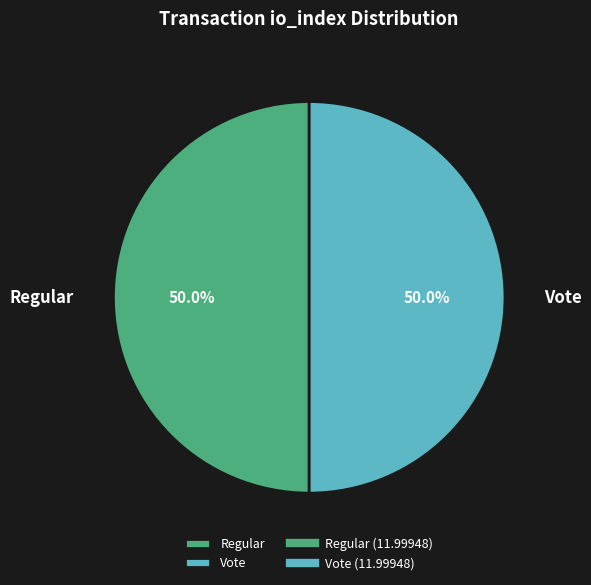

To the nearest percent, what is the average slice percentage?

50%